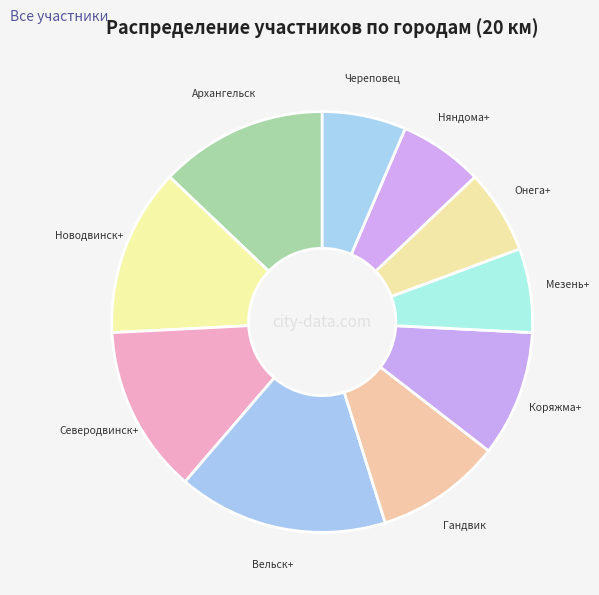

Combined, do Северодвинск+ and Череповец account for over 50%?

No